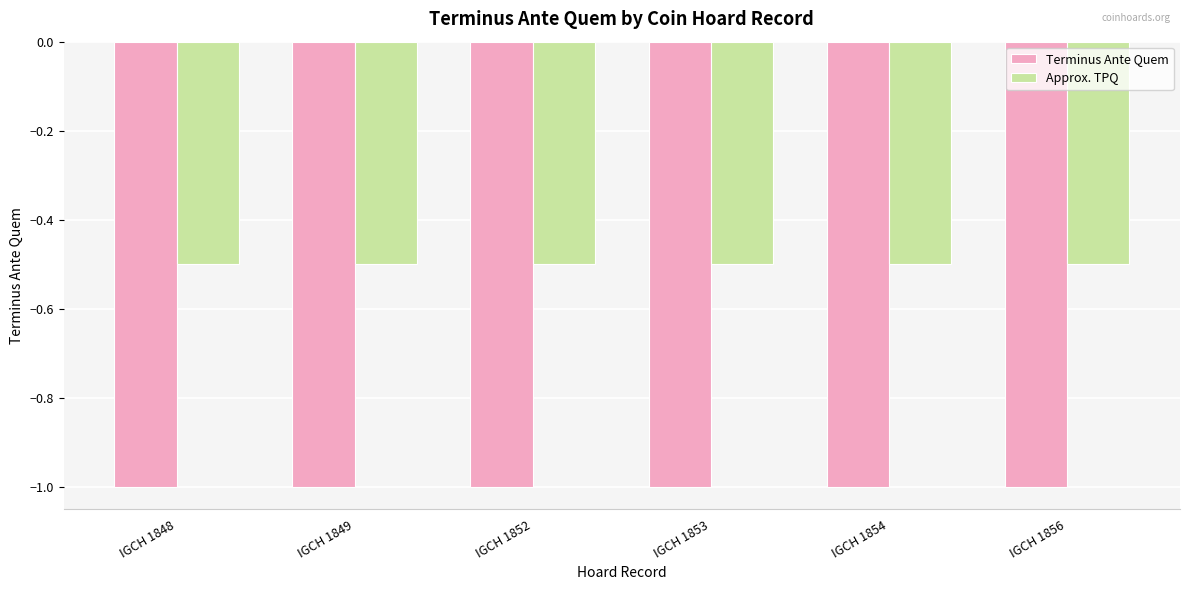

What is the average value of the Approx. TPQ series?

-0.5